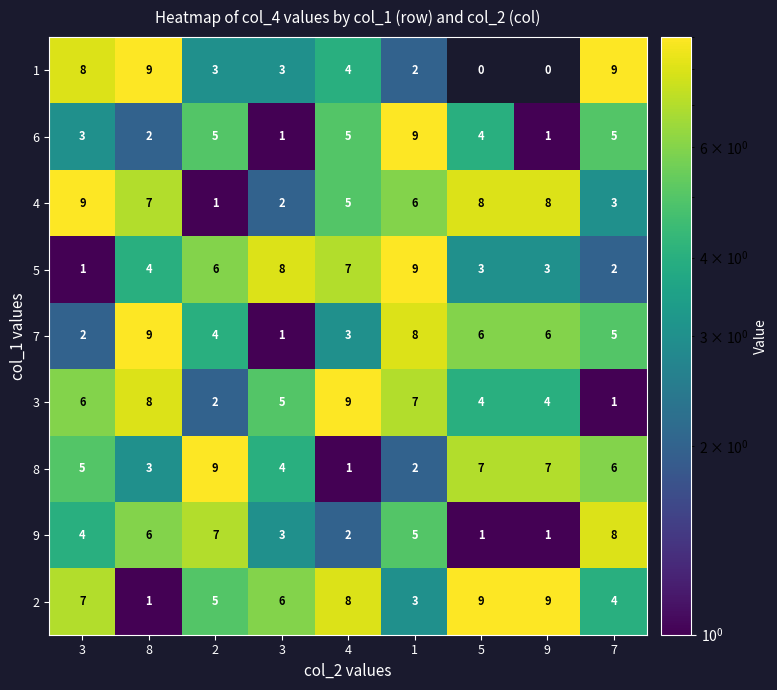

How many values in the 5 series are below 4?

4